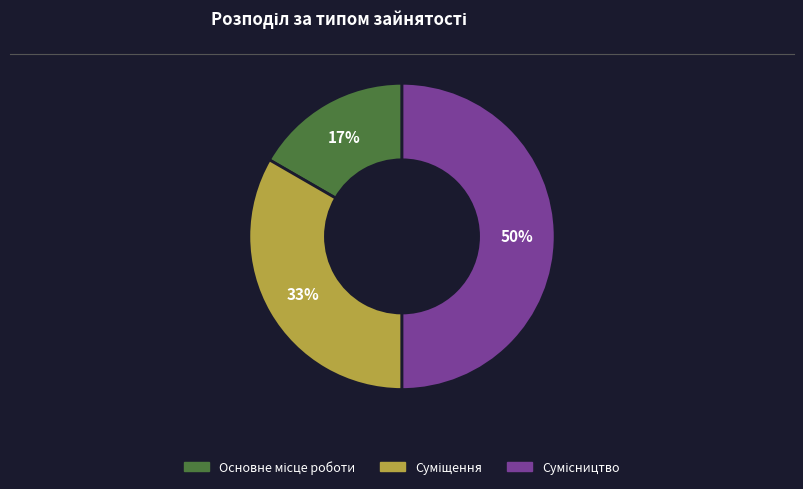

To the nearest percent, what is the average slice percentage?

33%